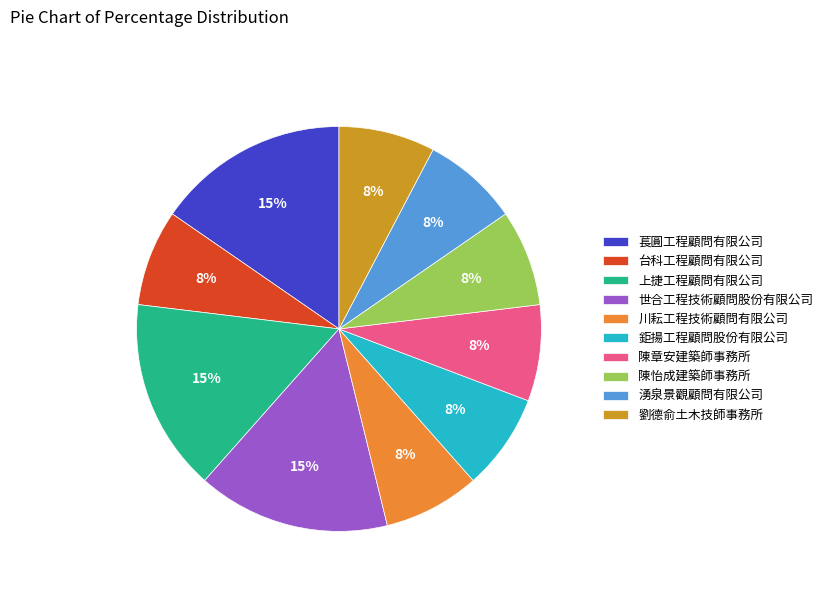

How many segments does this pie chart have?

10